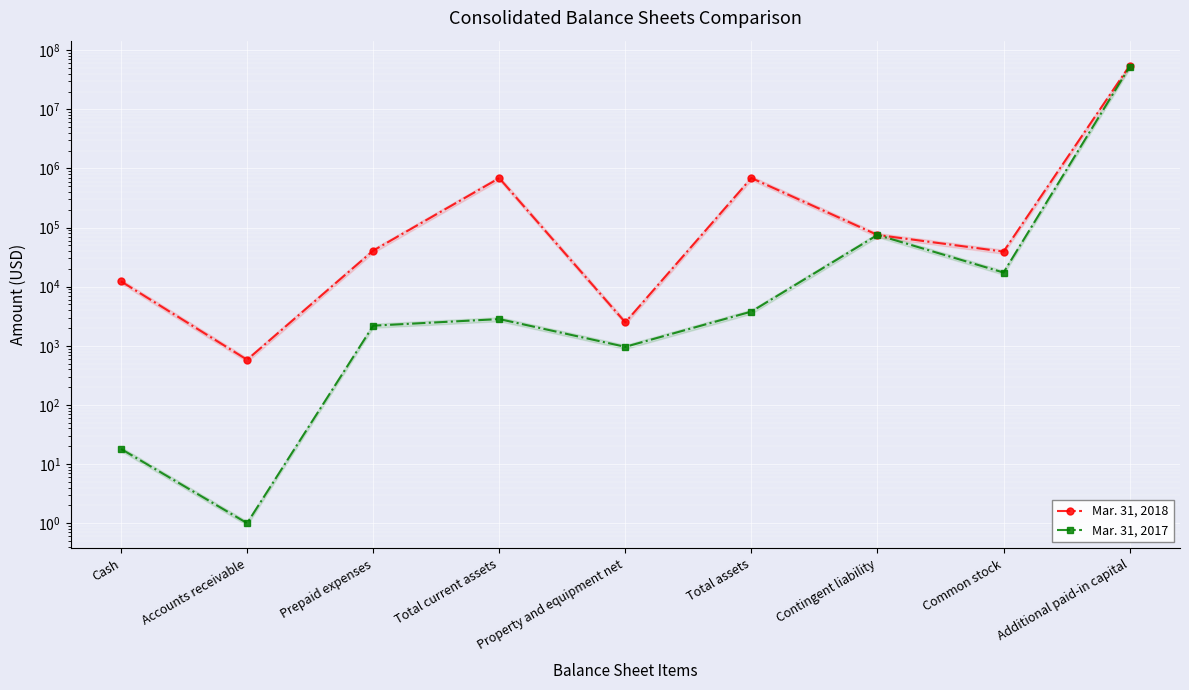

What is the label of the 6th point from the left?

Total assets